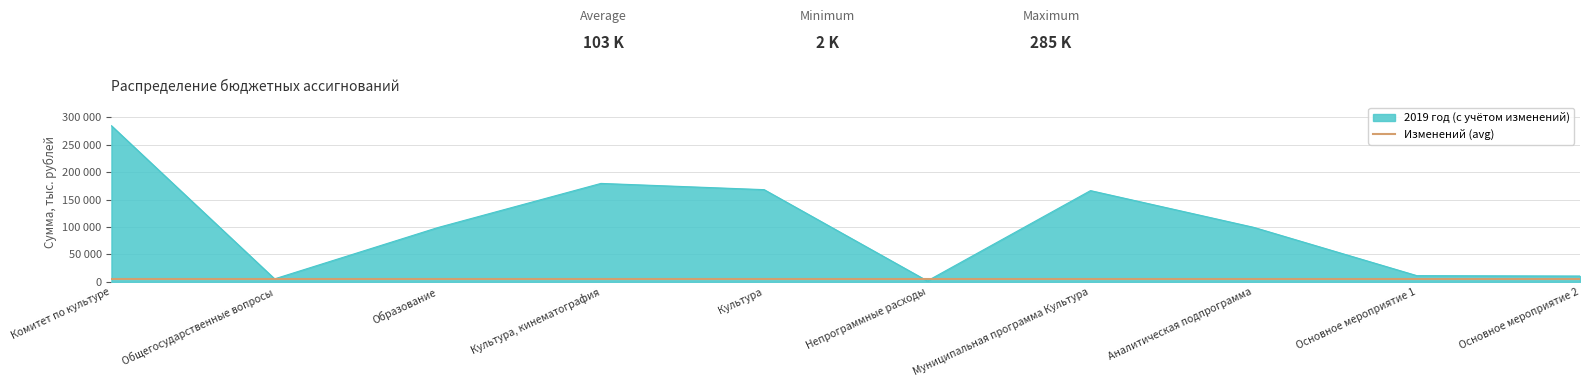

Reading left to right, list all the values displayed in this chart.

284500.5	5491.0	98938.7	179410.8	168053.8	1749.0	166304.9	99382.8	11357.1	10660.0